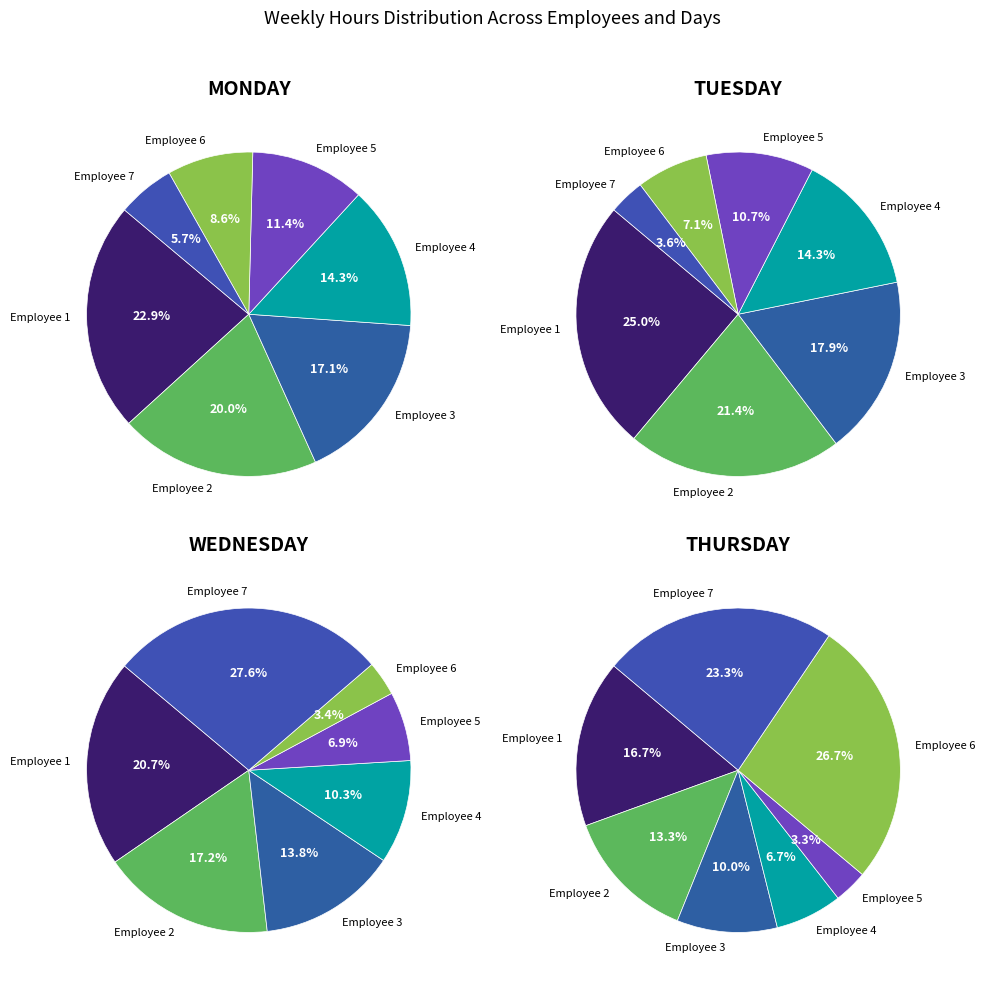

The Employee 4 slice represents 13% of the pie. True or false?

False